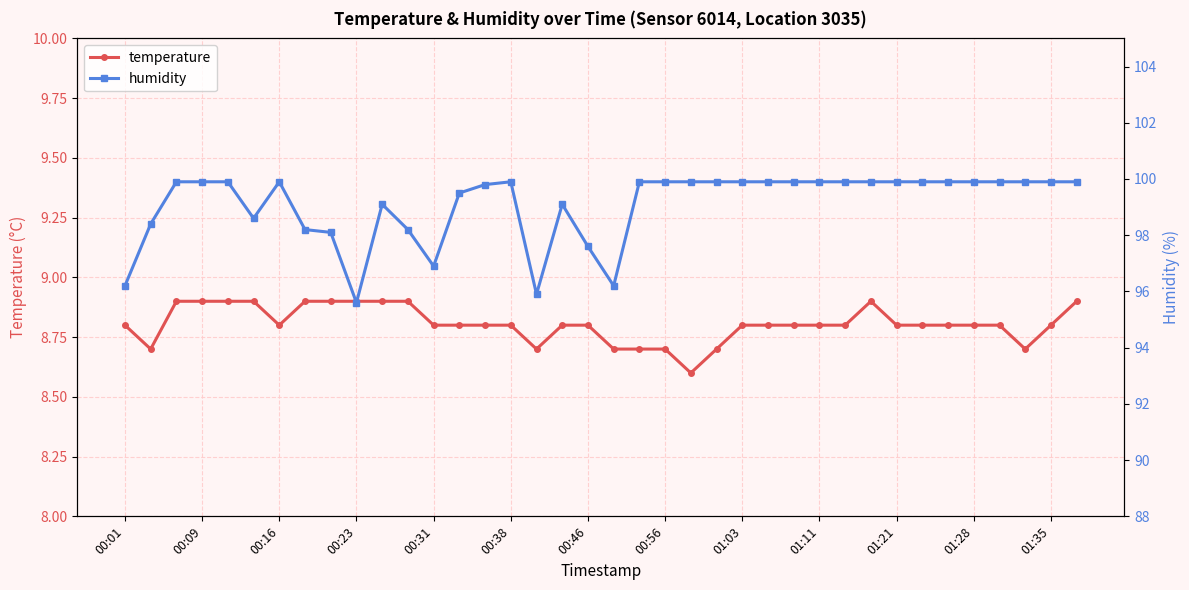

What is the minimum value for temperature?

8.6